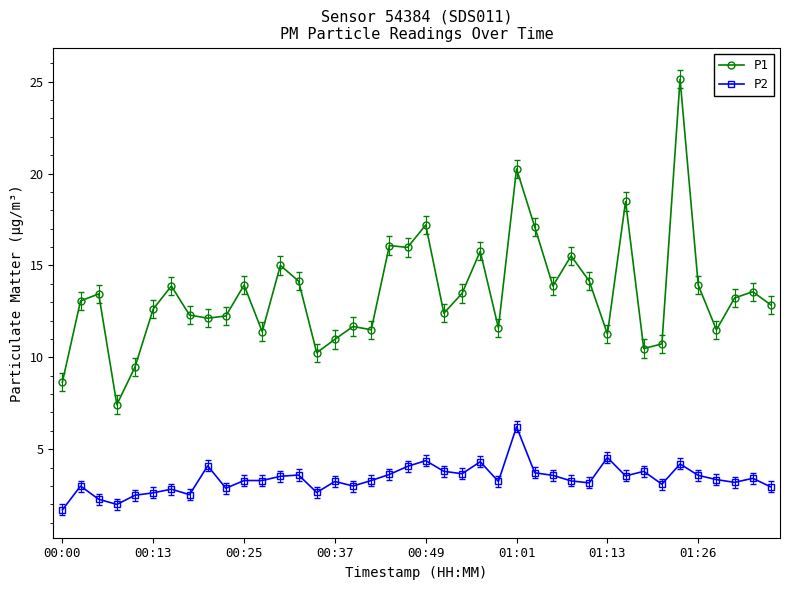

Rank the series by their maximum value, from highest to lowest.

P1, P2